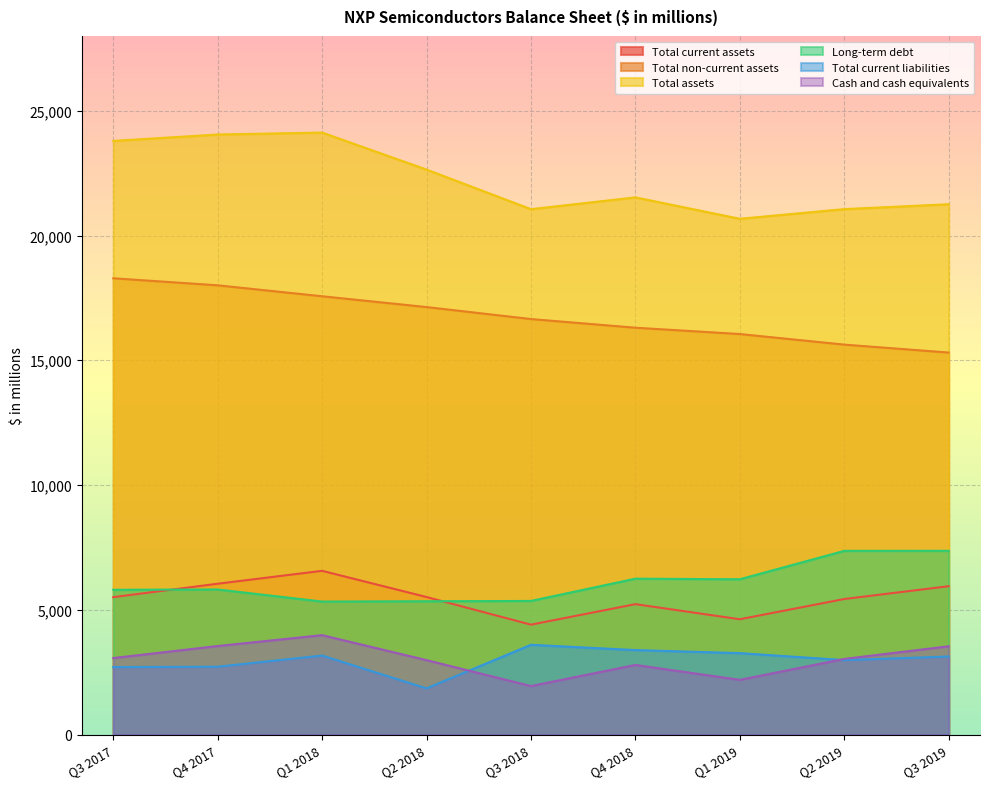

Rank the series at Q2 2019 from lowest to highest value.

Total current liabilities, Cash and cash equivalents, Total current assets, Long-term debt, Total non-current assets, Total assets